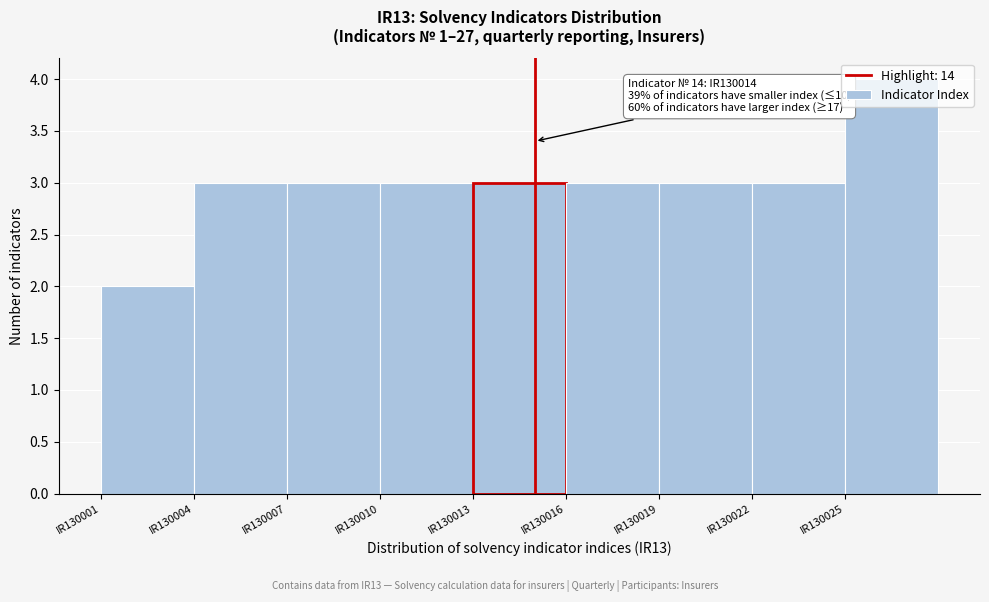

The value at IR130013 is 4. True or false?

False